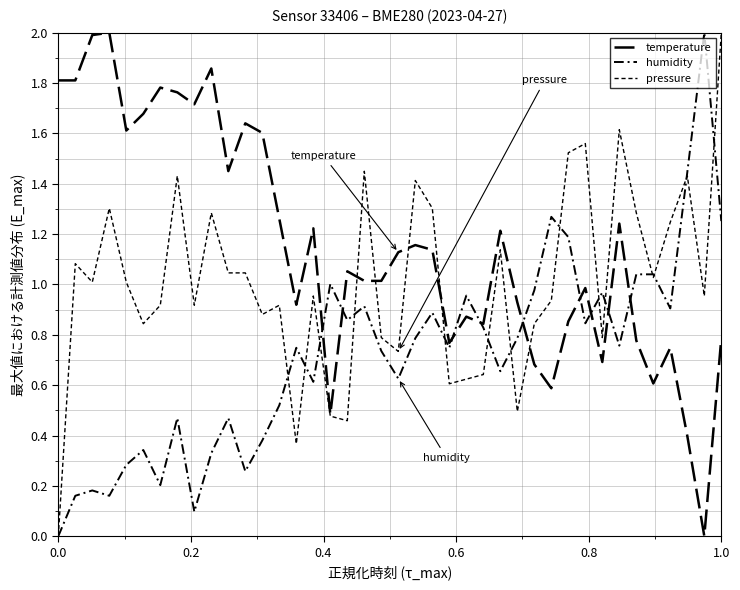

How many lines are shown in the chart?

3